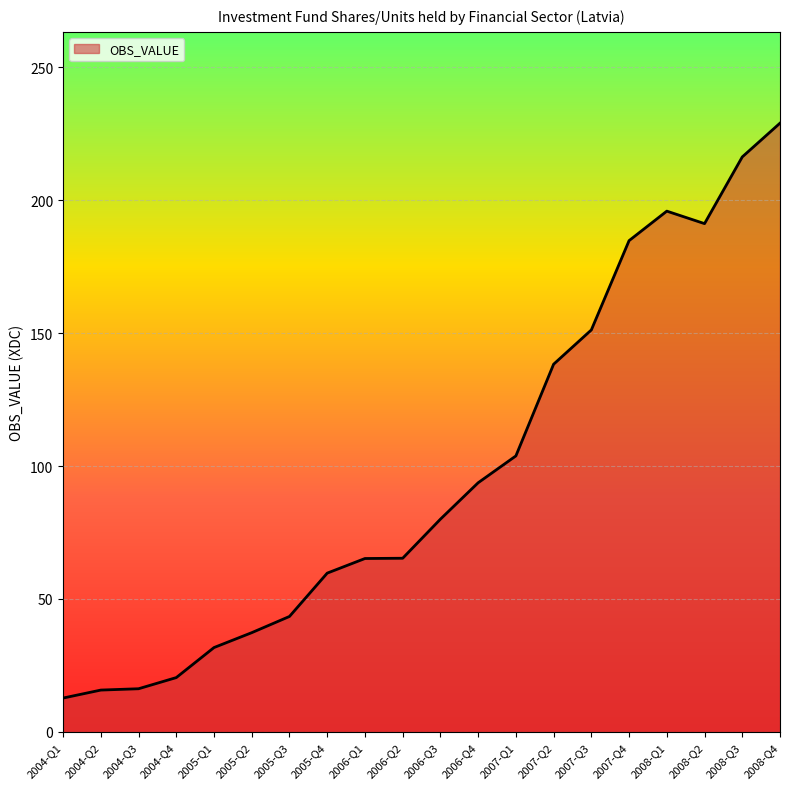

What is the maximum value shown in the chart?

229.0